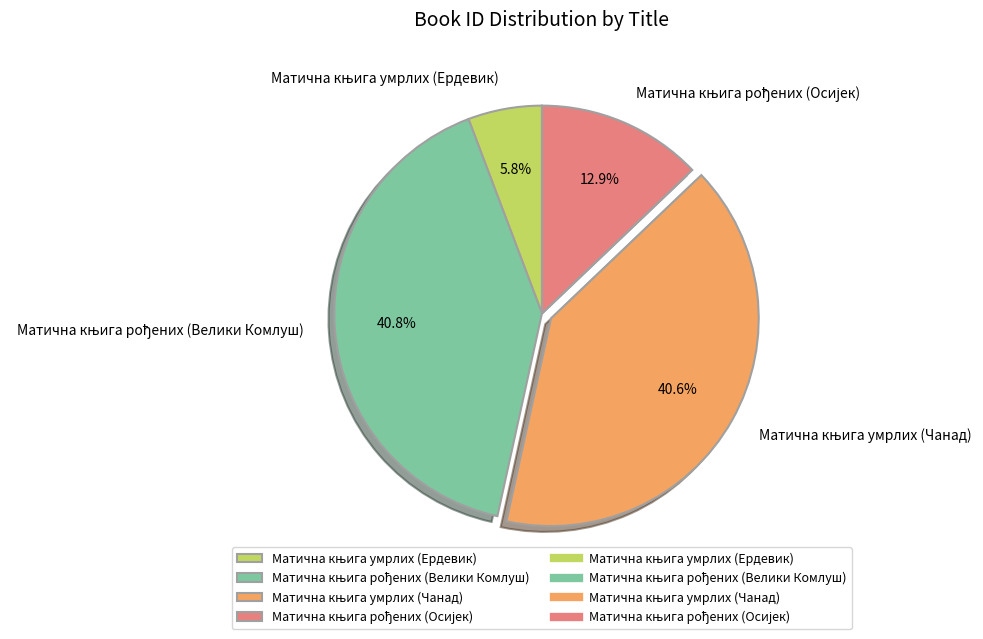

Is there a majority slice in this chart?

No